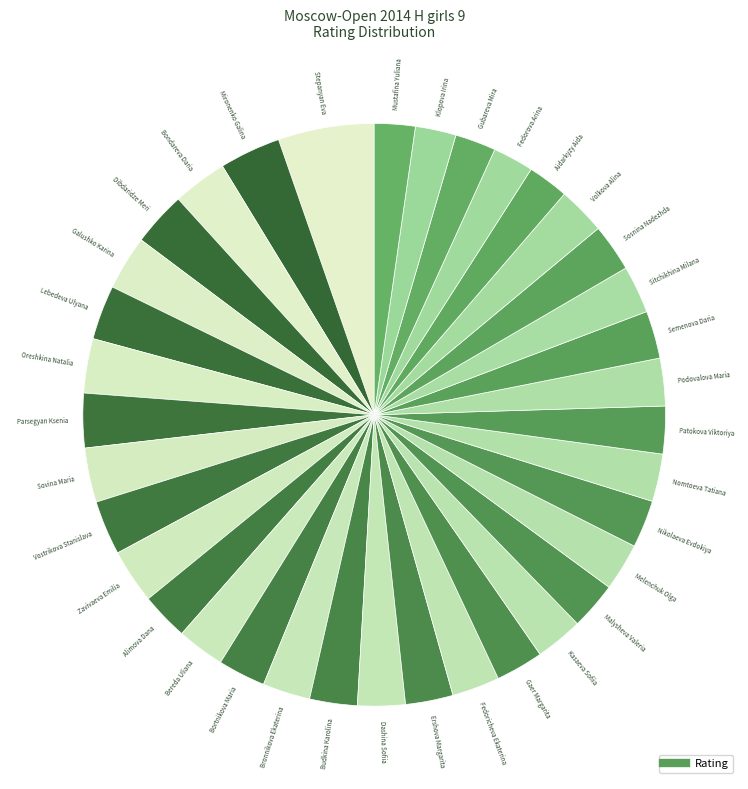

Is there any slice that represents more than half of the pie?

No